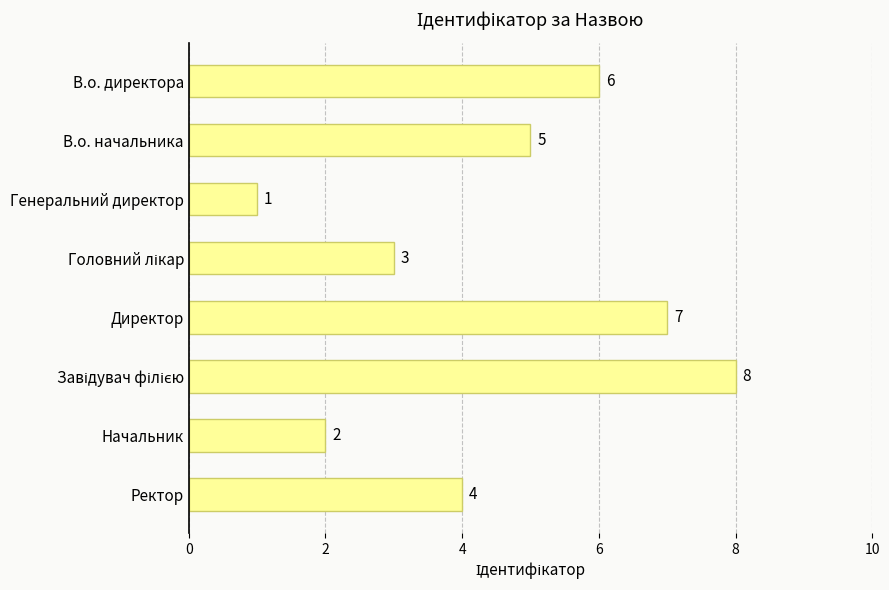

What is the change in value from Генеральний директор to Начальник?

+1